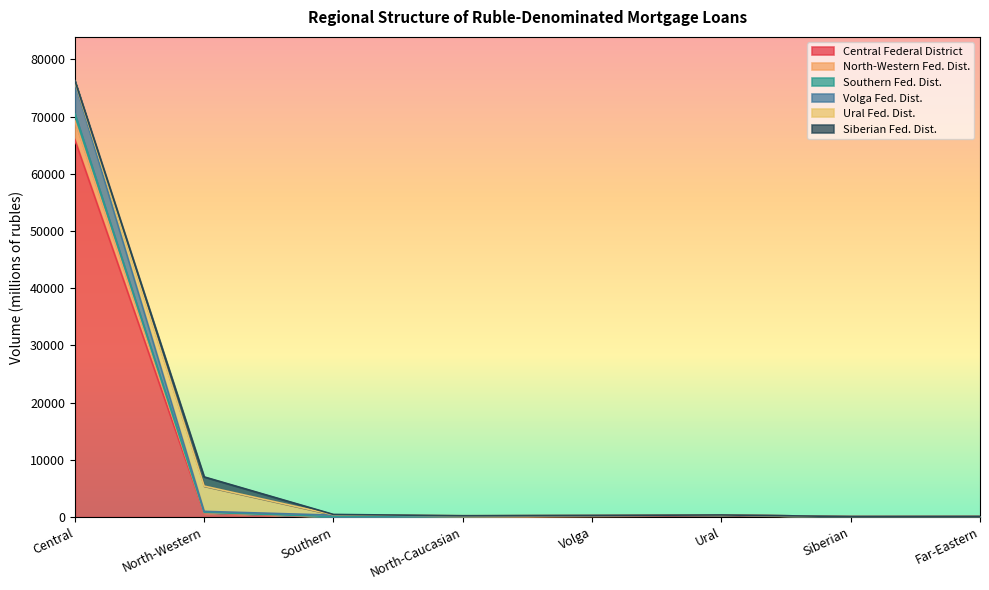

Where does the Volga Fed. Dist. series first go above 347?

Central